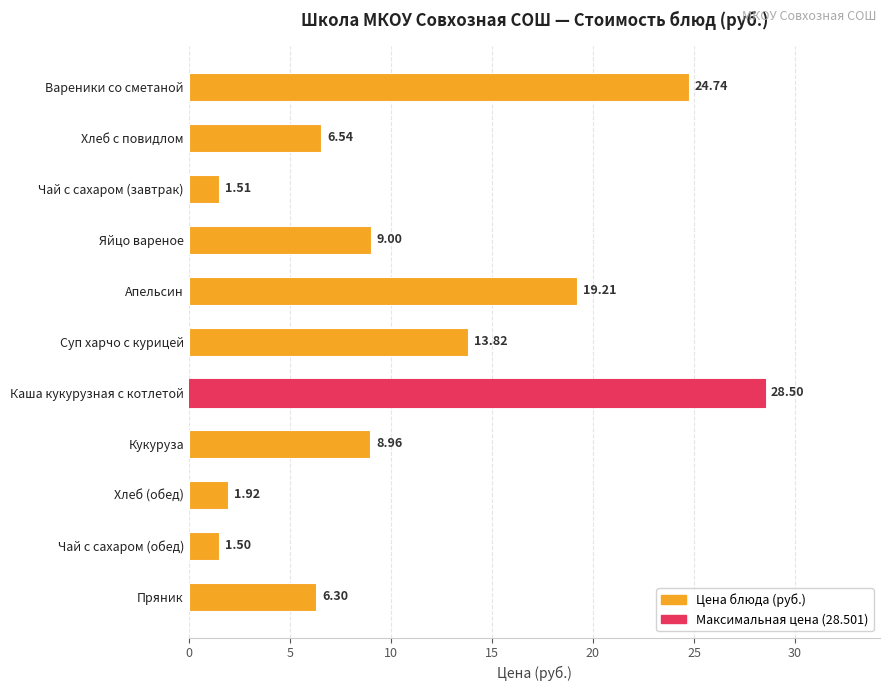

What is the maximum value shown in the chart?

28.5